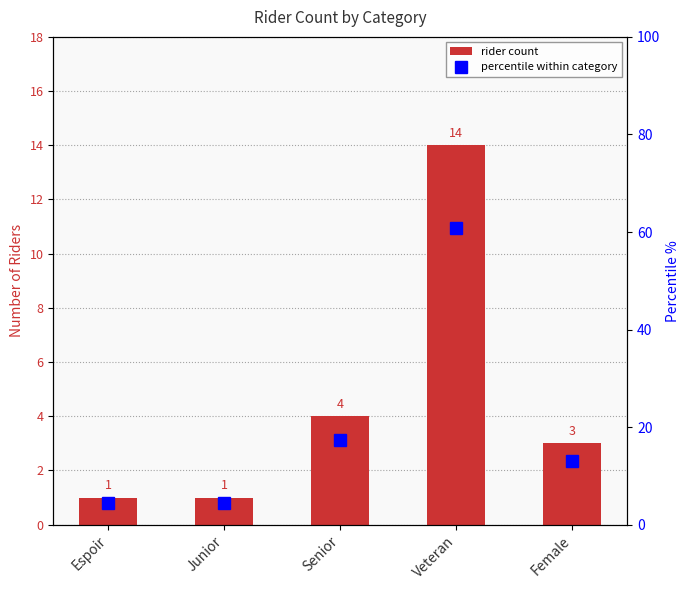

Which series changed the most between Veteran and Female?

percentile within category